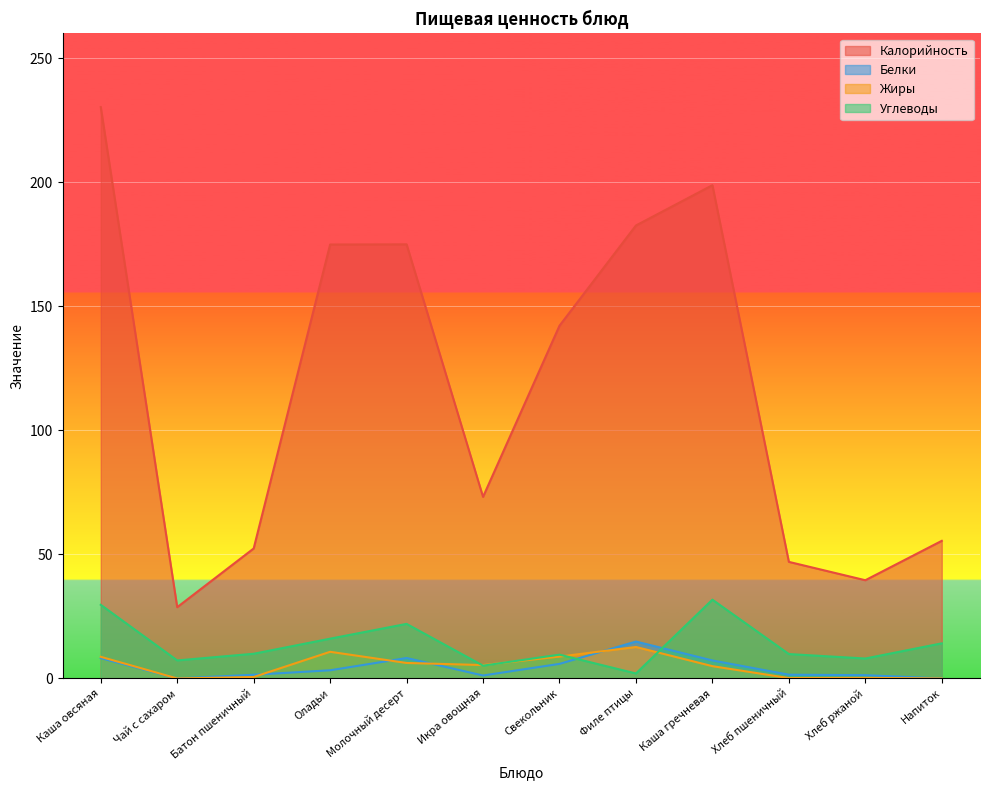

True or false: Калорийность and Жиры intersect in this chart.

False